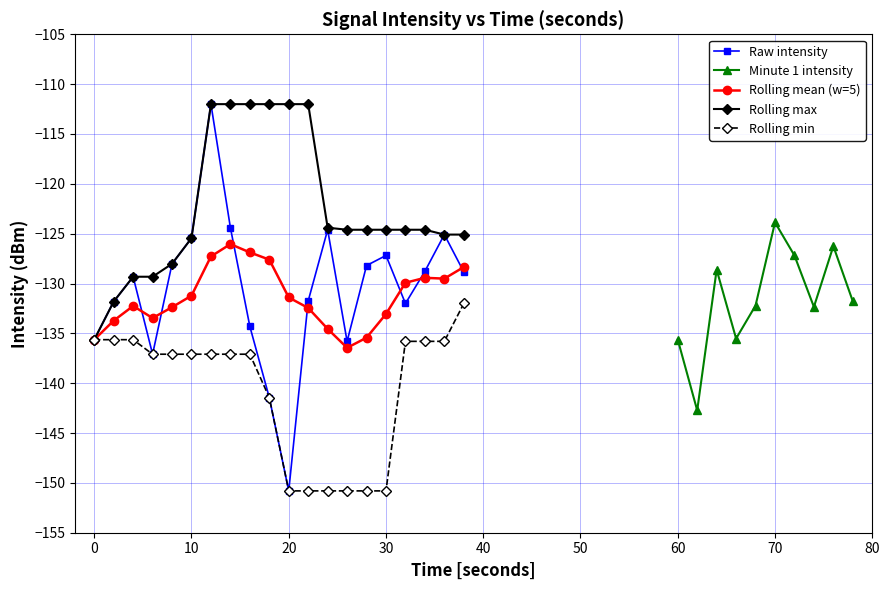

The value of Mean intensity at 20 is -49.9. True or false?

False